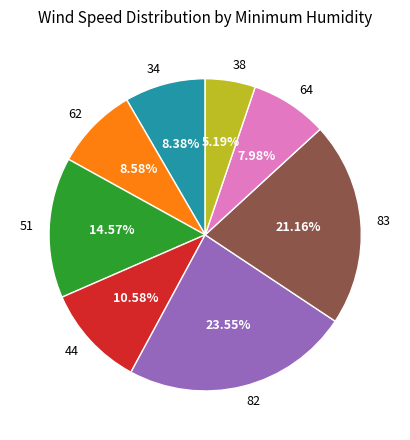

Which slice is the smallest?

38